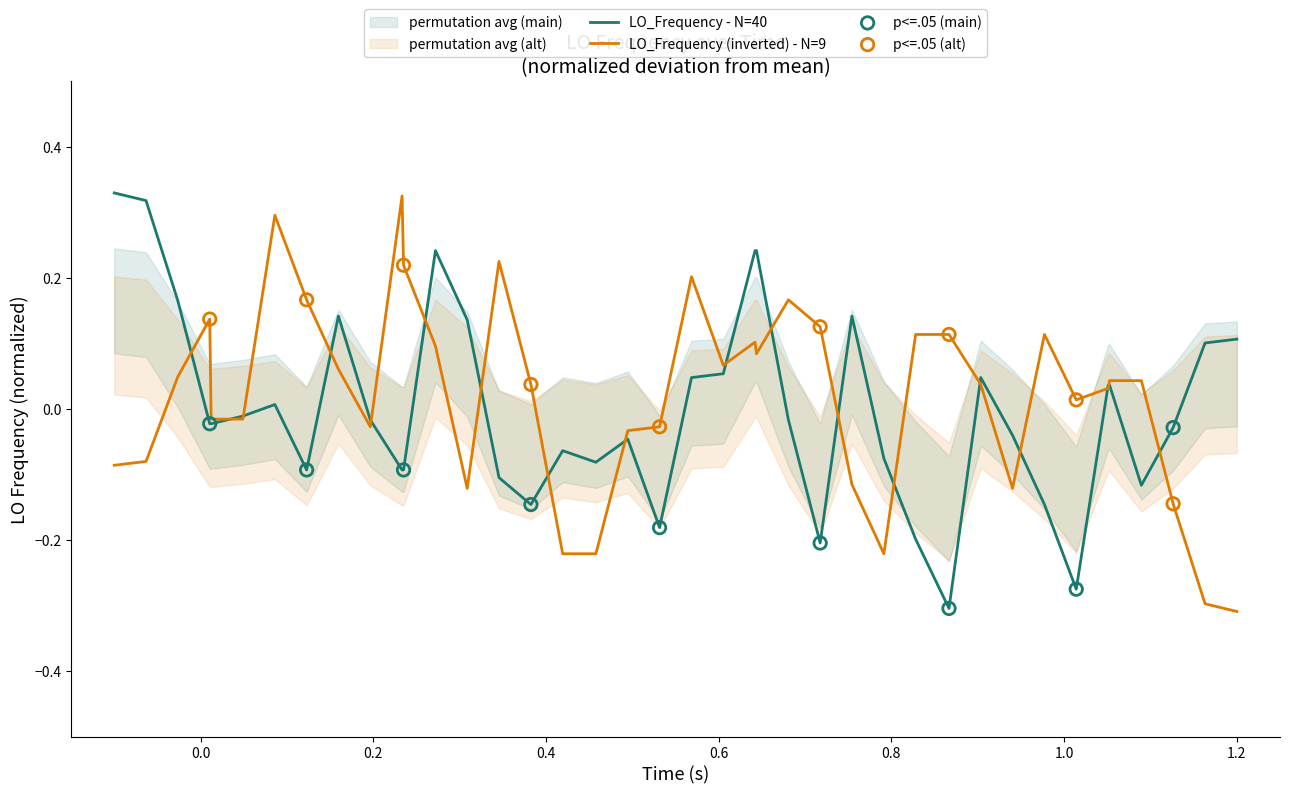

Is the value of LO_Frequency (inverted) - N=9 at 31 greater than the value of LO_Frequency - N=40 at 21?

No